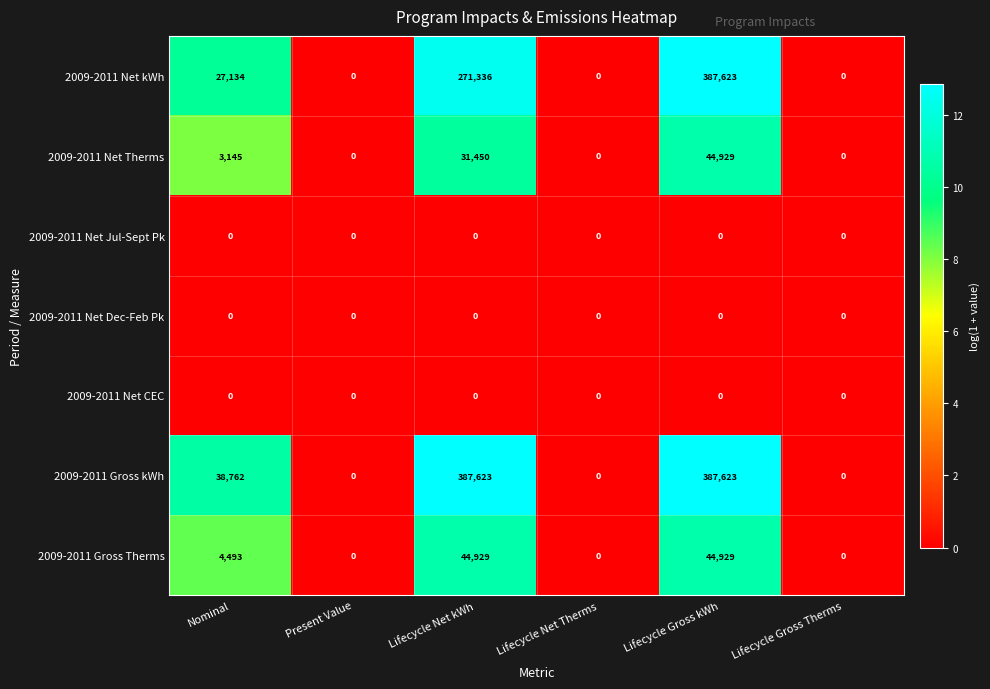

What is the difference between the maximum and minimum values in the 2009-2011 Gross kWh series?

387623